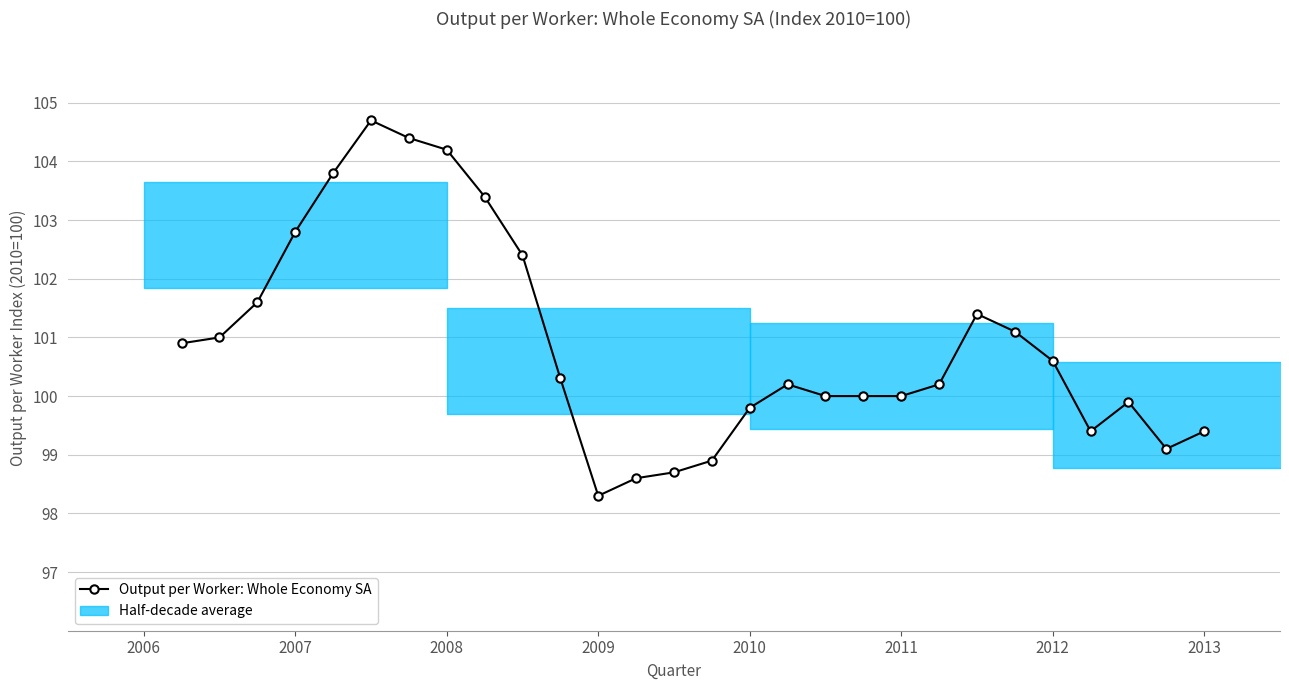

What is the value of the 25th point from the left?

99.4